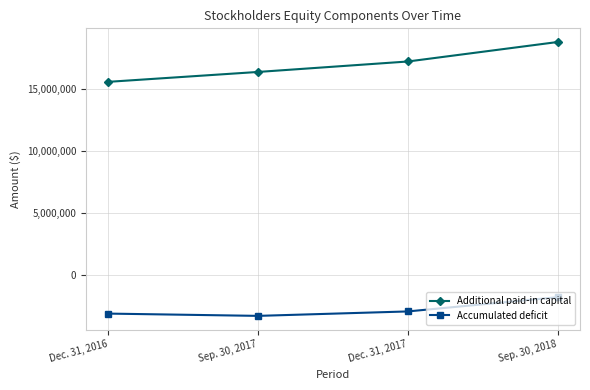

Reading right to left, extract all data points from this chart.

Additional paid-in capital: Sep. 30, 2018=18793706	Dec. 31, 2017=17221265	Sep. 30, 2017=16377805	Dec. 31, 2016=15579342
Accumulated deficit: Sep. 30, 2018=-1811955	Dec. 31, 2017=-2961749	Sep. 30, 2017=-3320160	Dec. 31, 2016=-3136017